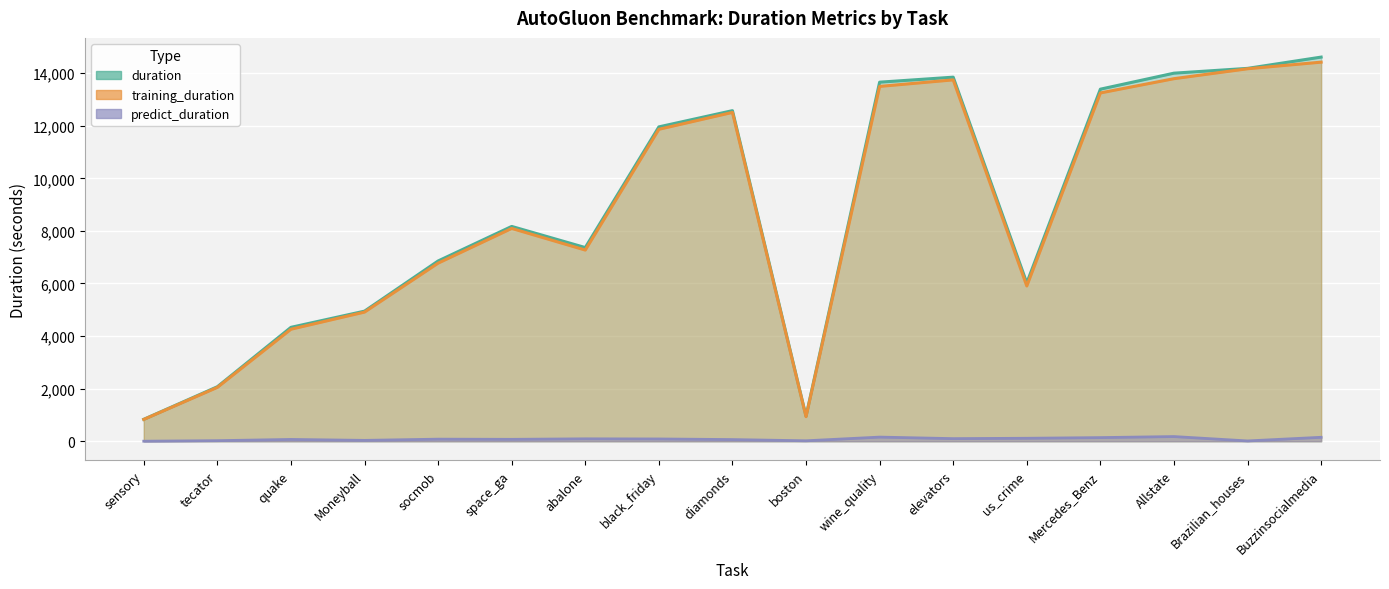

Read the predict_duration value at us_crime.

113.3